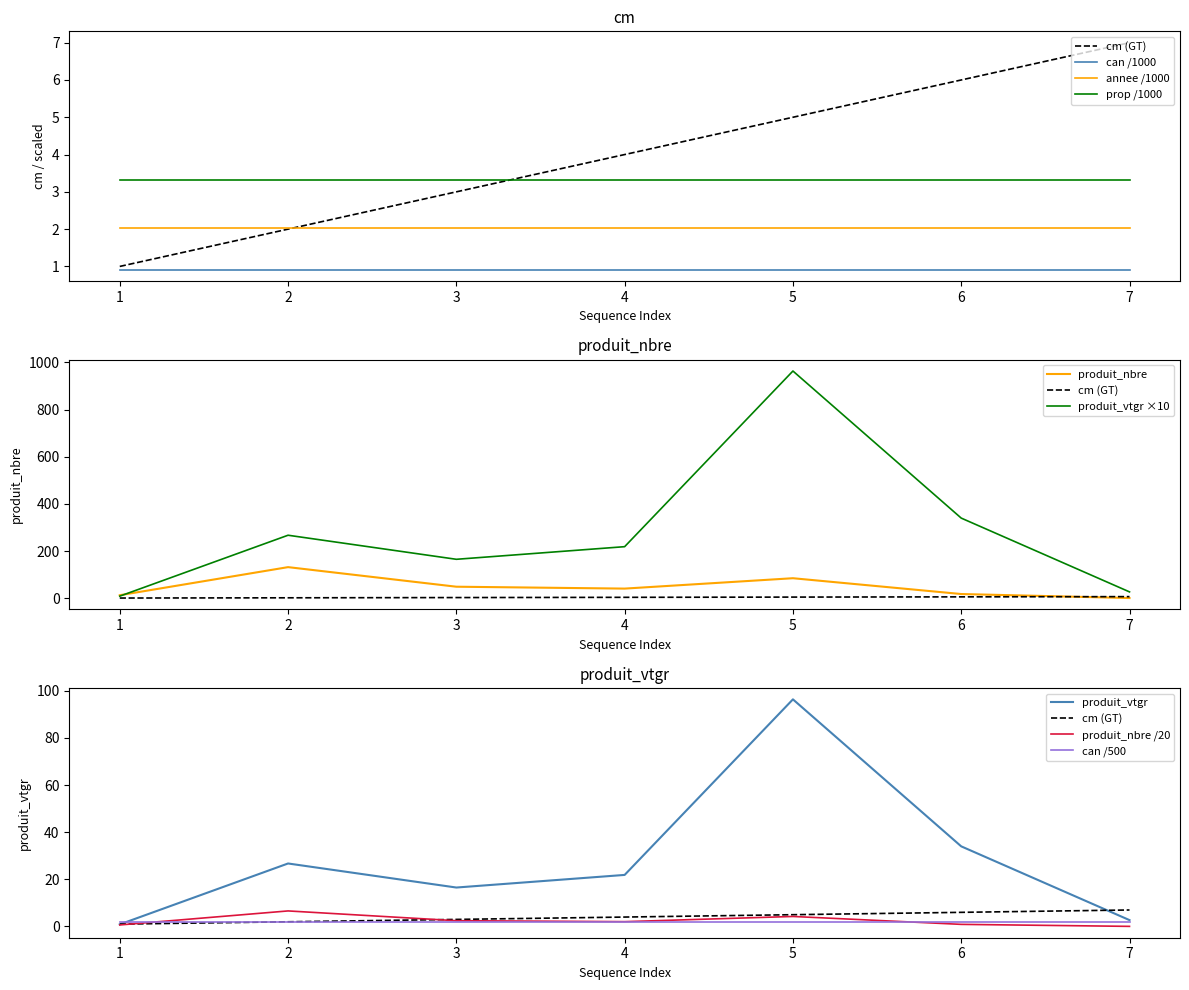

What is the difference between the maximum and minimum values in the produit_nbre series?

131.0